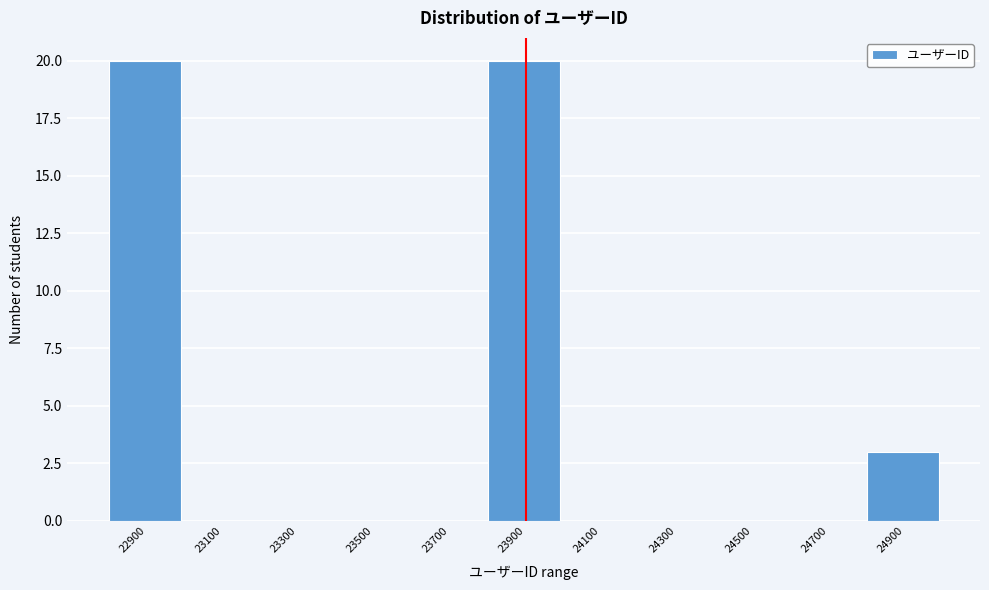

Reading left to right, extract all data points from this chart.

22900=20	23100=0	23300=0	23500=0	23700=0	23900=20	24100=0	24300=0	24500=0	24700=0	24900=3